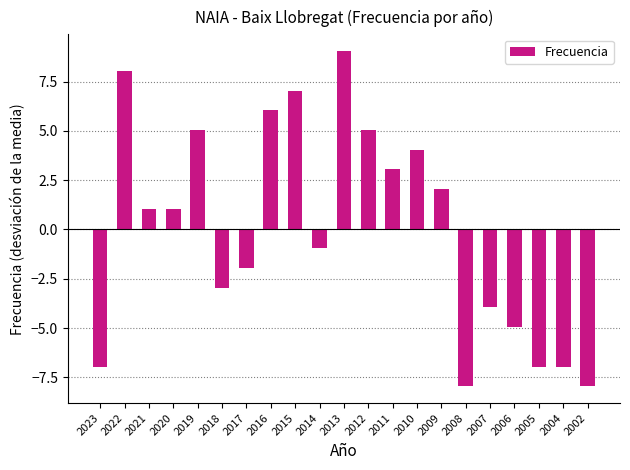

Reading left to right, what are all the values shown in this chart?

2023=-7.0	2022=8.0	2021=1.0	2020=1.0	2019=5.0	2018=-3.0	2017=-2.0	2016=6.0	2015=7.0	2014=-1.0	2013=9.0	2012=5.0	2011=3.0	2010=4.0	2009=2.0	2008=-8.0	2007=-4.0	2006=-5.0	2005=-7.0	2004=-7.0	2002=-8.0